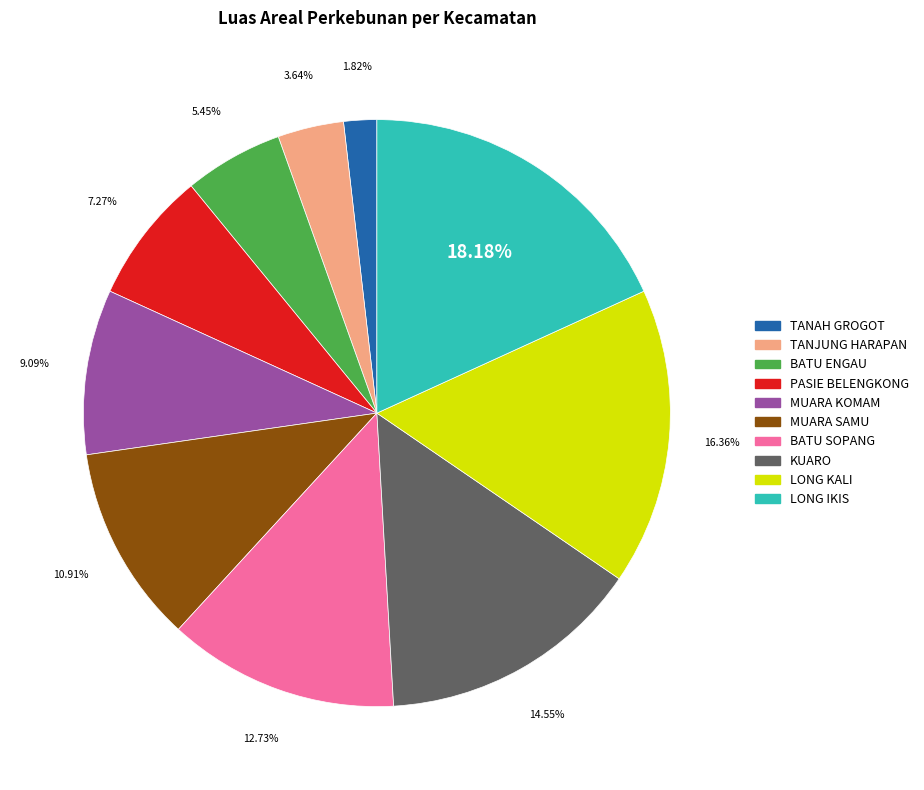

How many segments does this pie chart have?

10